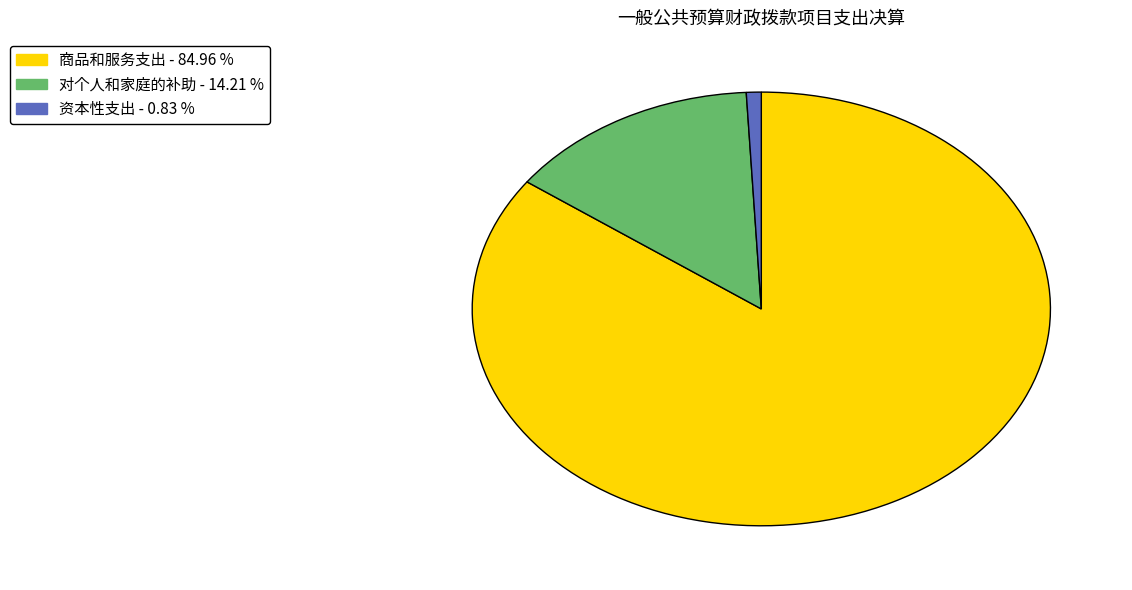

Is there any slice that represents more than half of the pie?

Yes